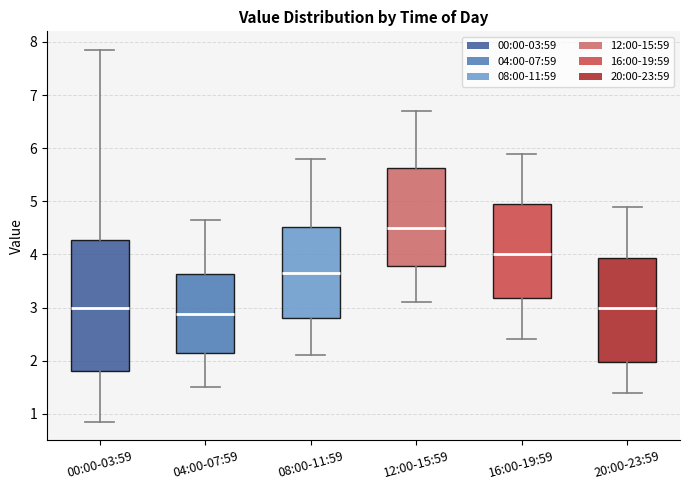

Reading left to right, transcribe this box plot: for each box, give where its median line is, the range the box spans, and where its two whiskers end, as read against the y-axis. The values are not printed on the chart, so give them approximately, as read against the axis.

00:00-03:59: median 3.0, box 1.8 to 4.3, whiskers 0.9 to 7.9
04:00-07:59: median 2.9, box 2.1 to 3.6, whiskers 1.5 to 4.7
08:00-11:59: median 3.7, box 2.8 to 4.5, whiskers 2.1 to 5.8
12:00-15:59: median 4.5, box 3.8 to 5.6, whiskers 3.1 to 6.7
16:00-19:59: median 4.0, box 3.2 to 5.0, whiskers 2.4 to 5.9
20:00-23:59: median 3.0, box 2.0 to 3.9, whiskers 1.4 to 4.9